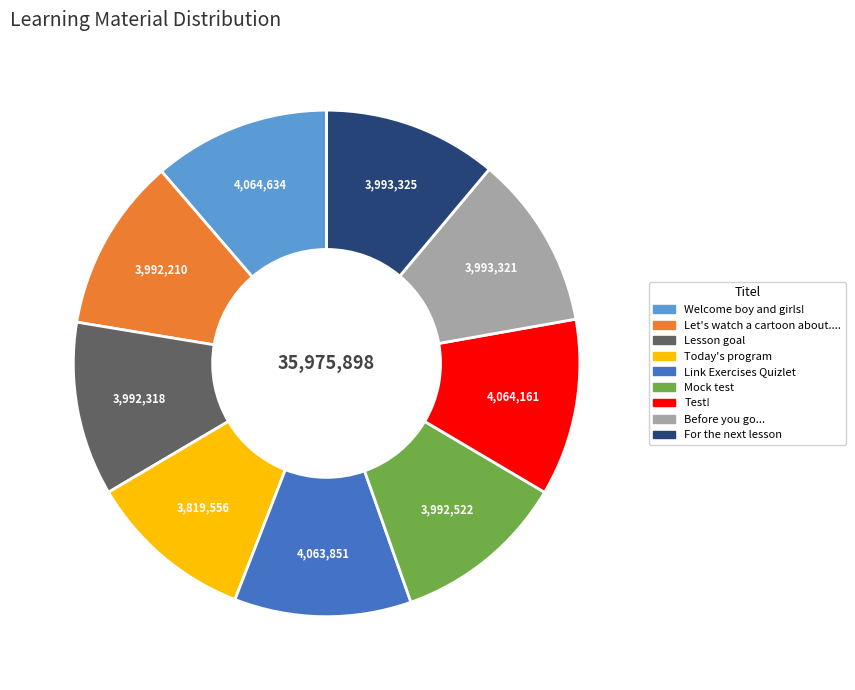

True or false: Let's watch a cartoon about.... accounts for 22% of the total.

False